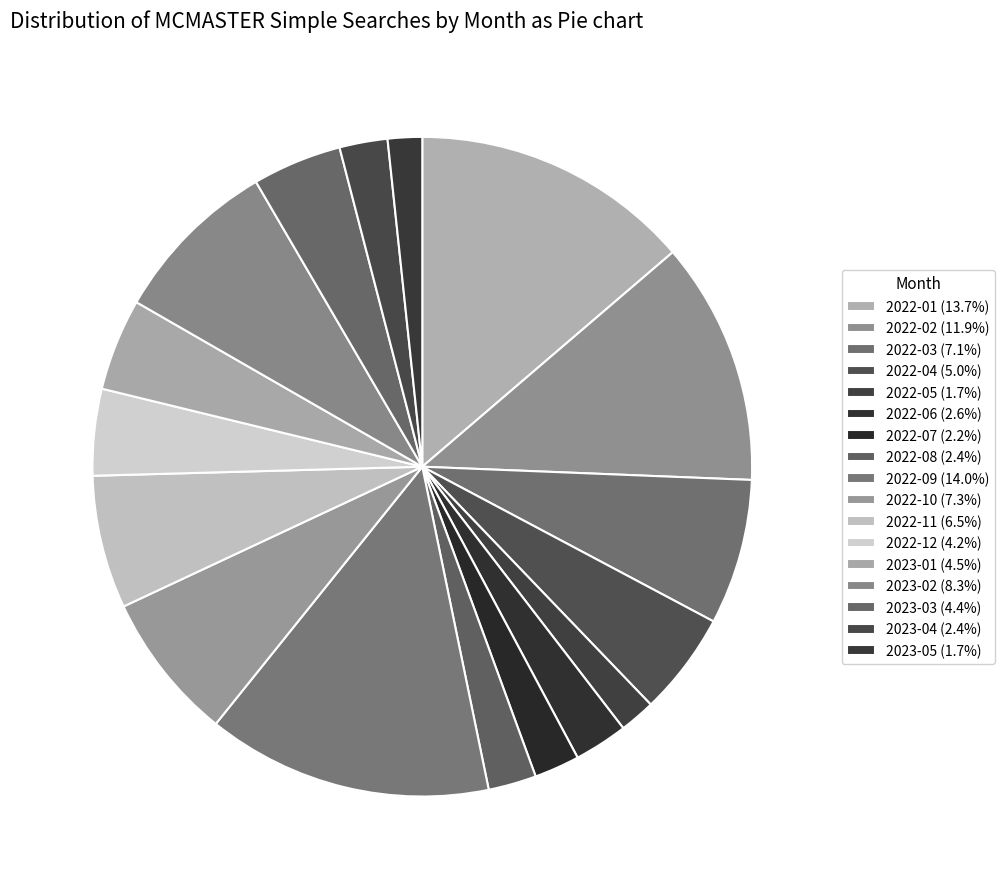

How many segments does this pie chart have?

17